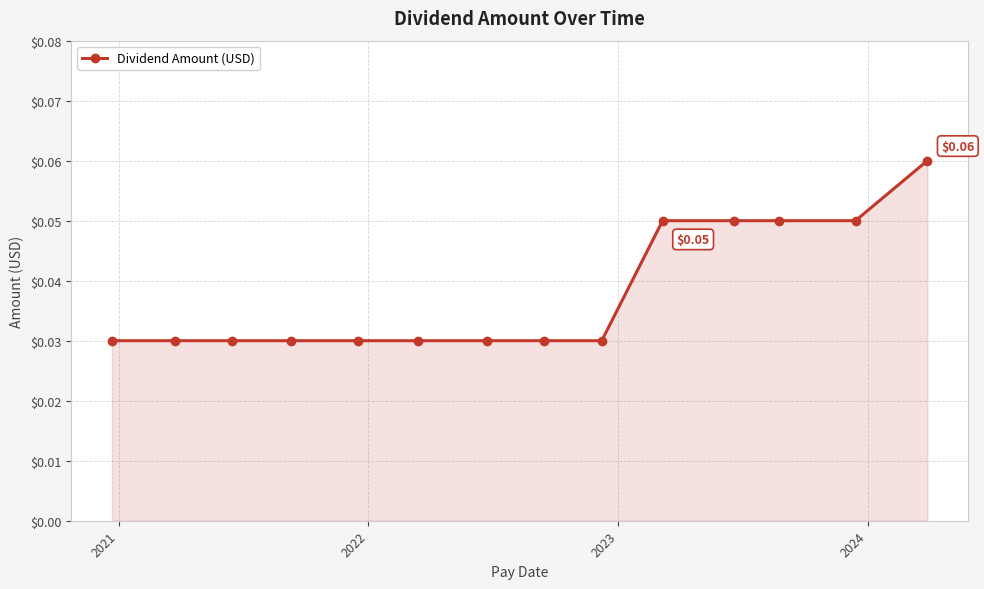

Does the chart have visible grid lines?

Yes